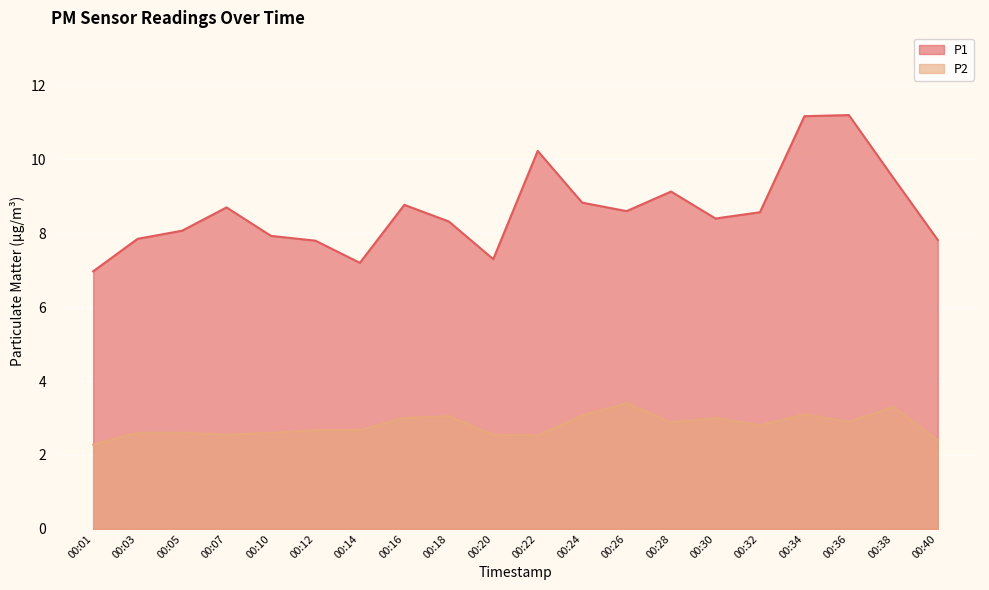

What is the difference between the highest and lowest values at 00:34?

8.1